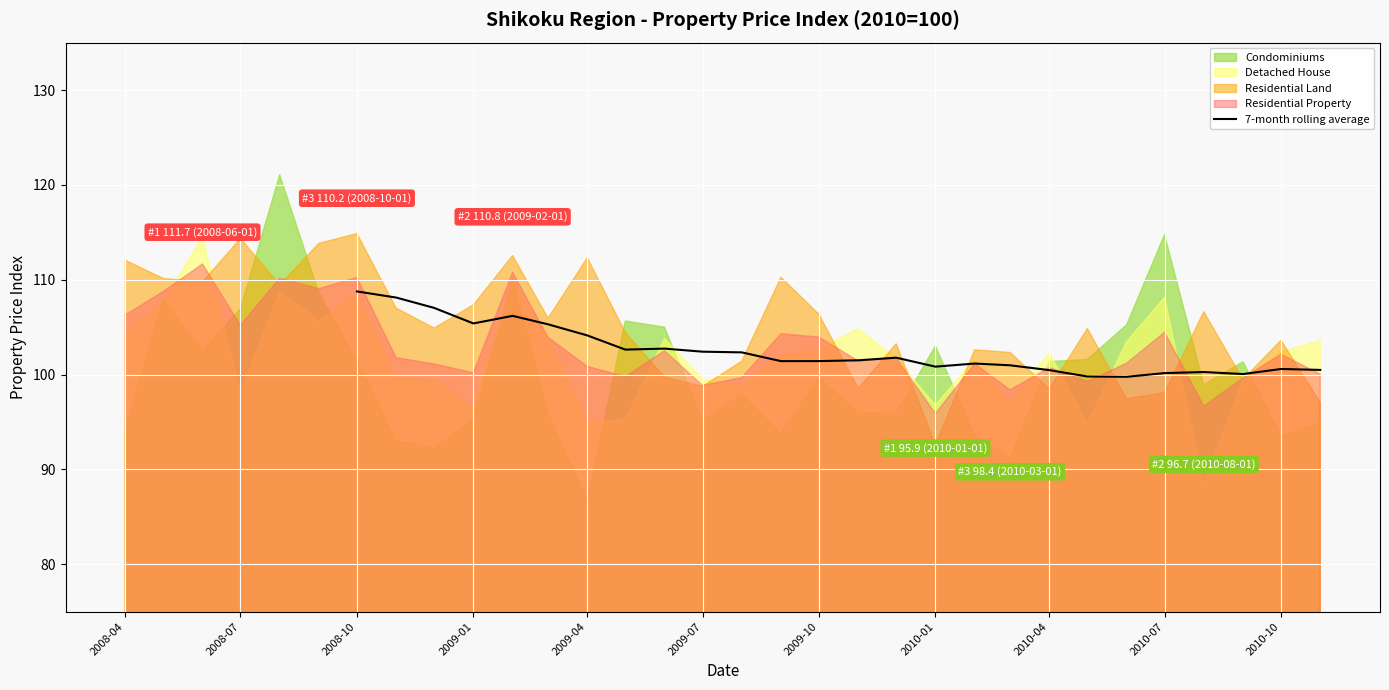

The value of 7-month rolling average at 2008-10 is 155.8. True or false?

False